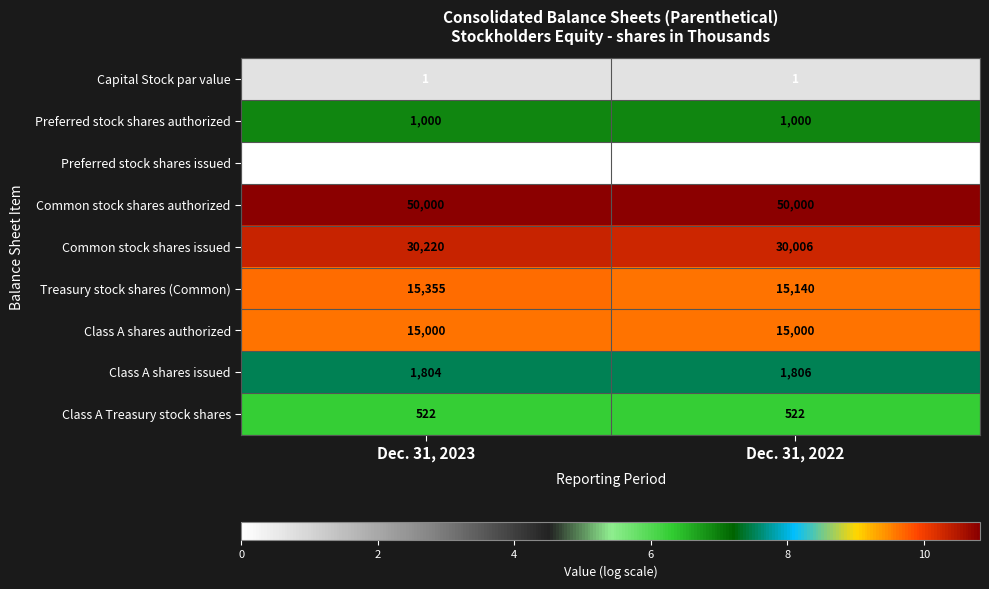

What is the difference between the highest and lowest values at Dec. 31, 2022?

50000